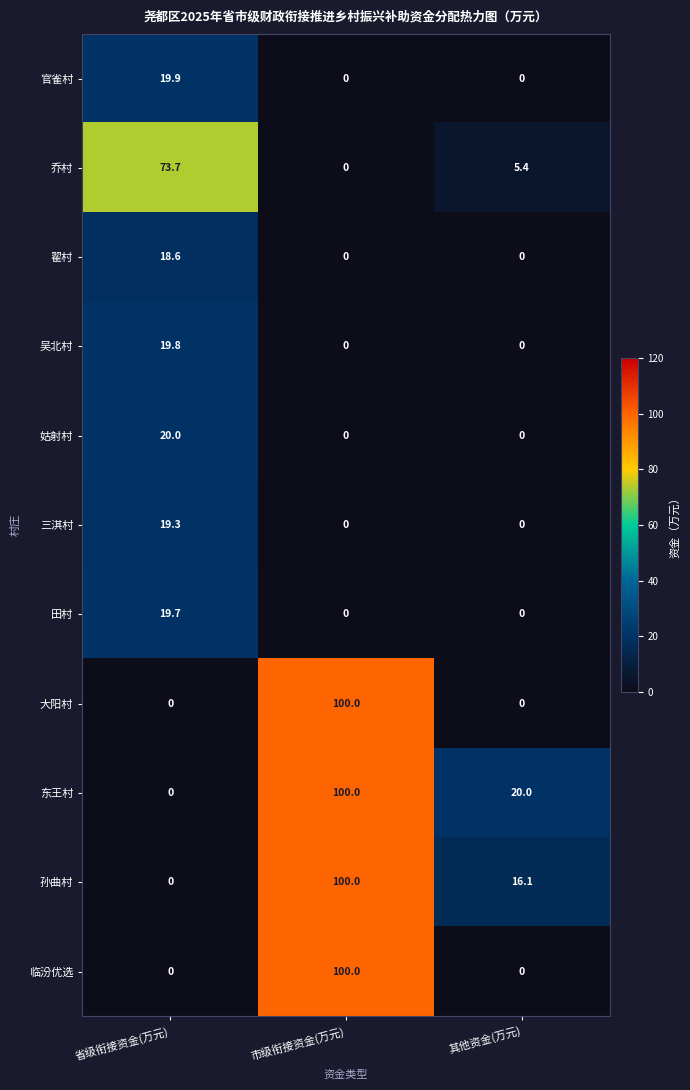

True or false: 田村 has a value of 31.2 at 省级衔接资金(万元).

False